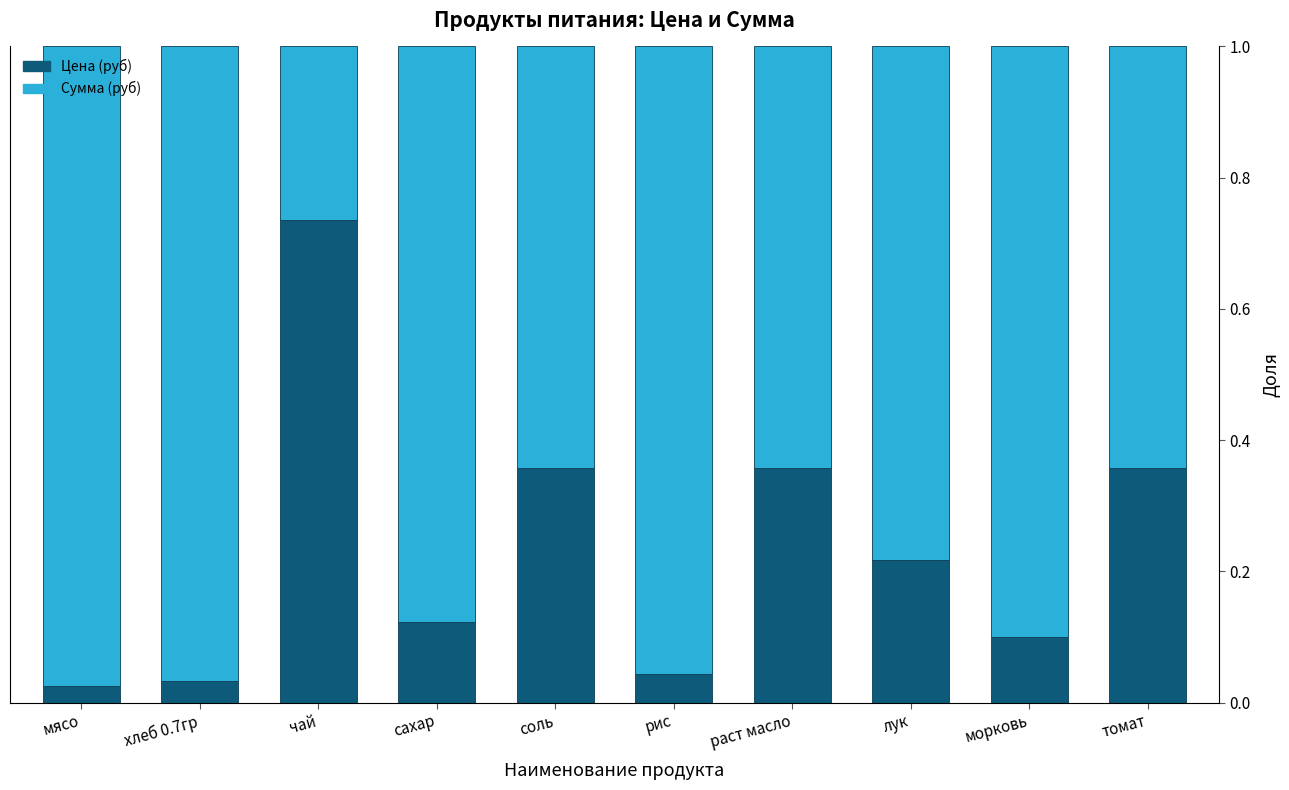

At which label does Цена (руб) reach its peak?

чай